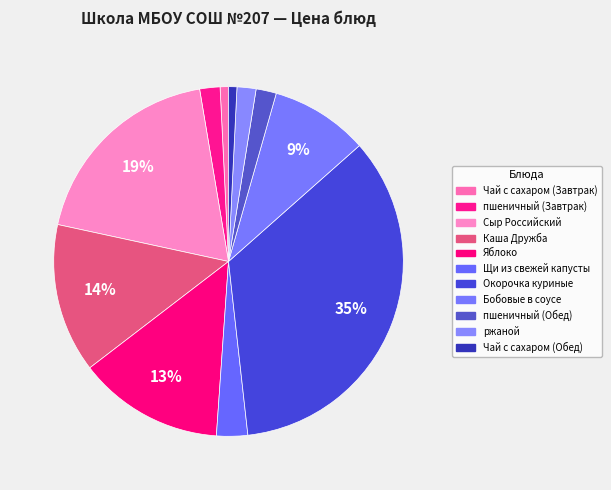

The Сыр Российский slice represents 19% of the pie. True or false?

True